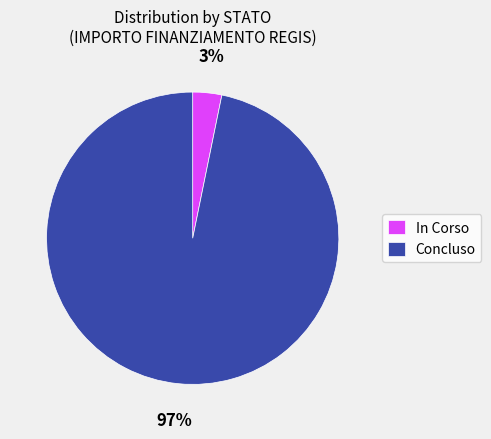

Do In Corso and Concluso together represent more than half of the pie?

Yes